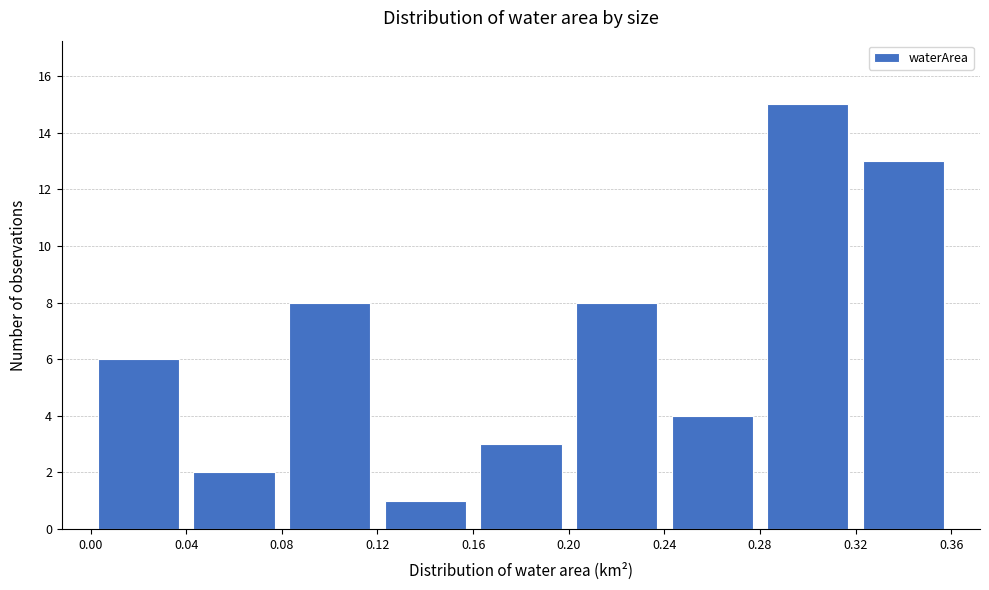

What is the height of the bar covering 0.00 to 0.04 on the x-axis? The values are not printed on the chart, so give them approximately, as read against the axis.

6